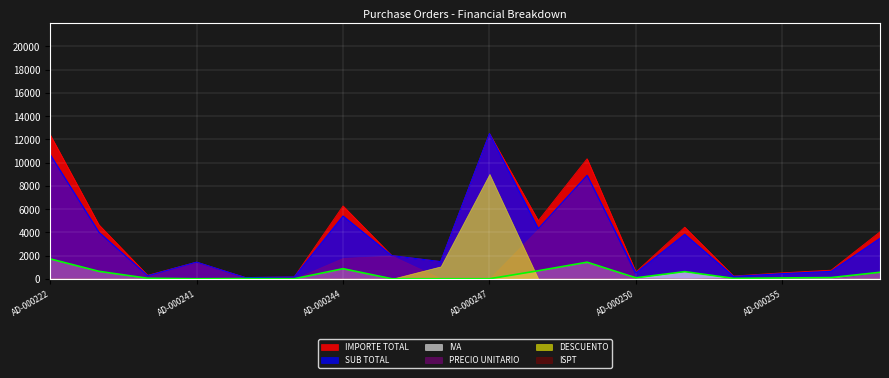

True or false: IMPORTE TOTAL and IVA cross at least once.

False